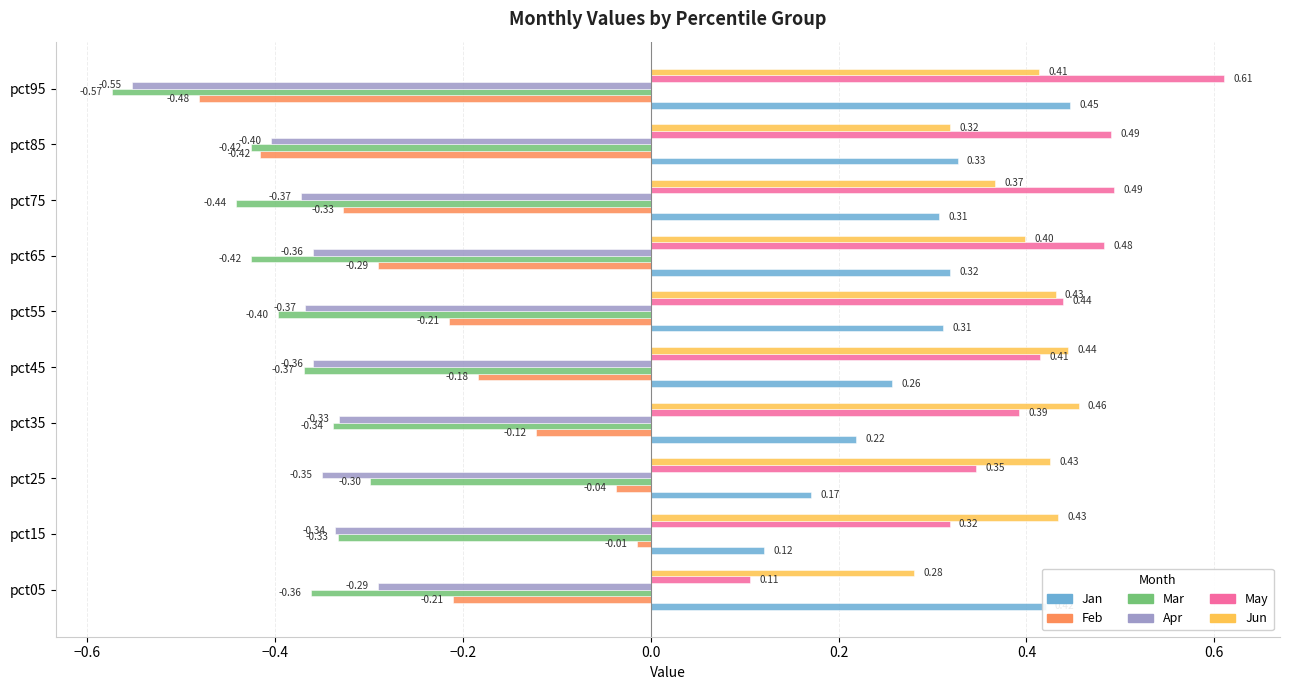

List the series in order of their peak value, highest first.

May, Jun, Jan, Feb, Apr, Mar